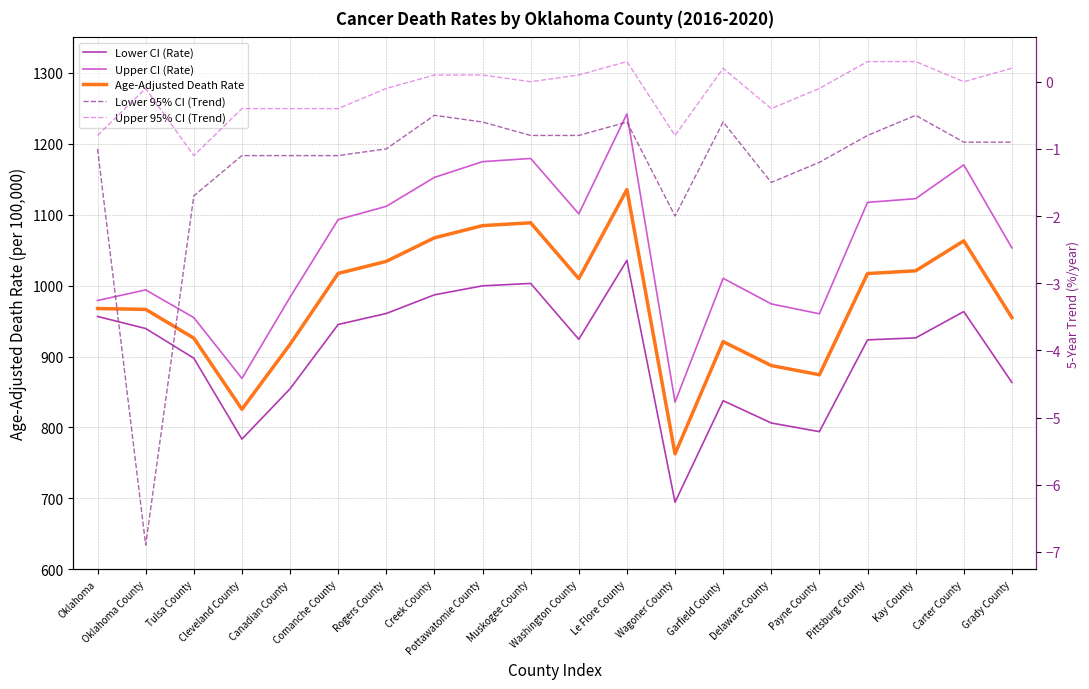

Does the chart display data point markers on the line(s)?

No